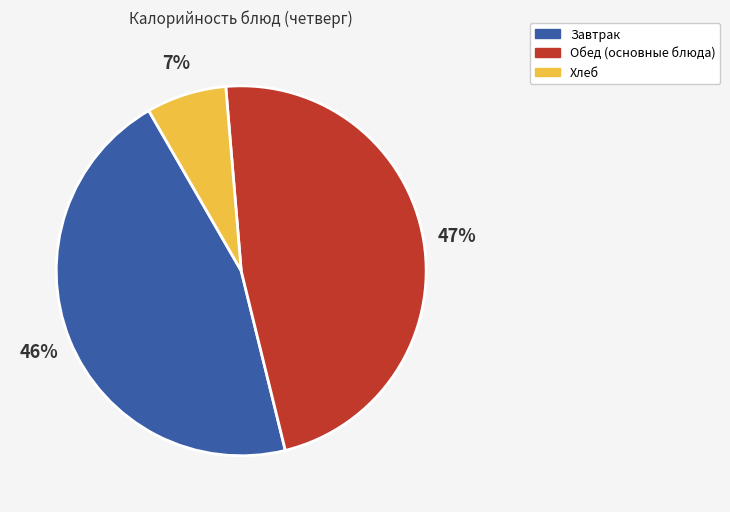

What is the largest slice in the pie chart?

Обед (основные блюда)